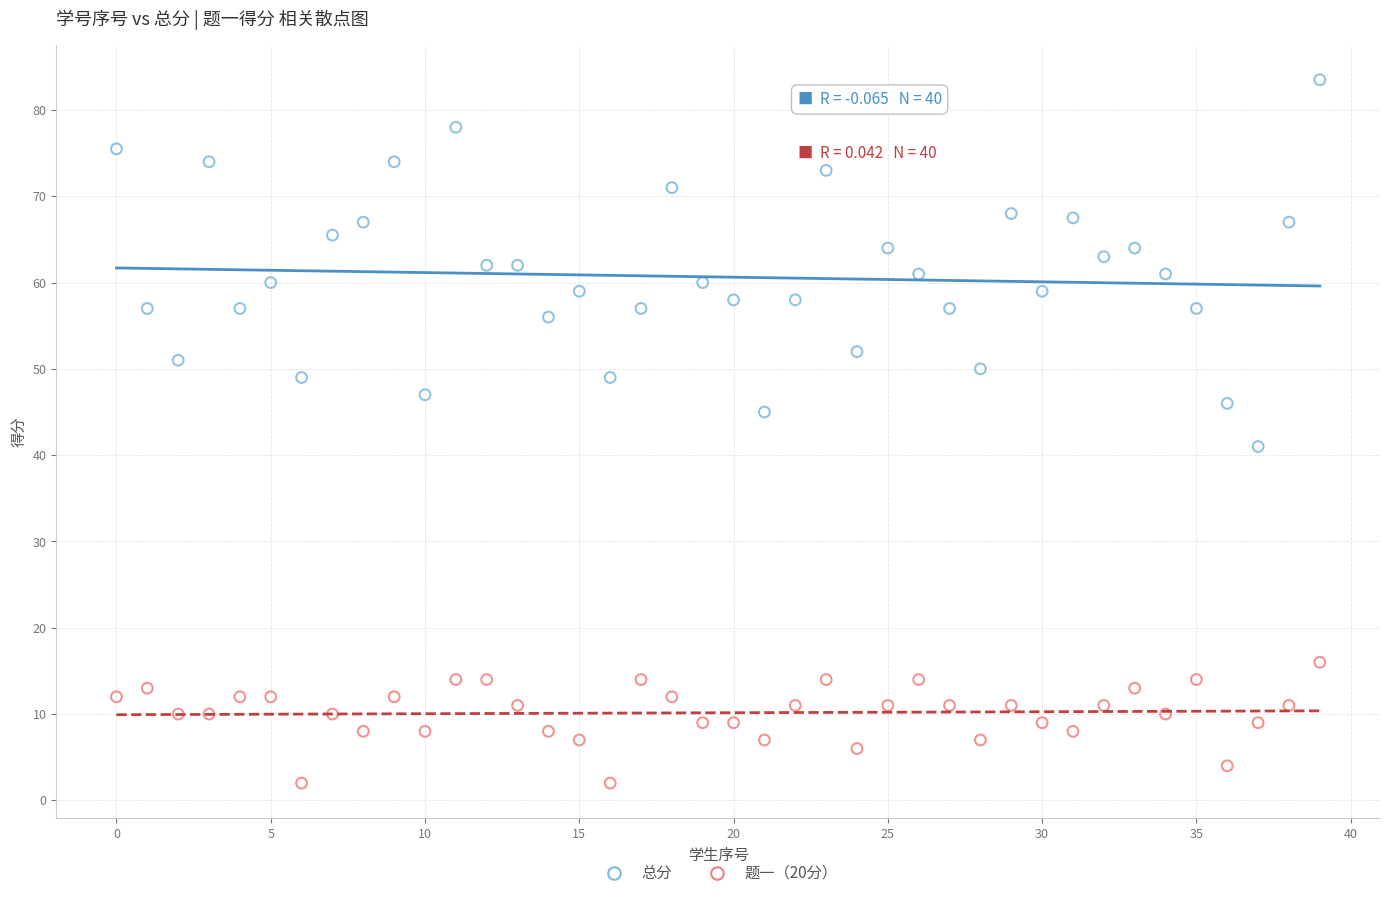

Across all data points, what is the range of Y values (max minus min)?

81.5